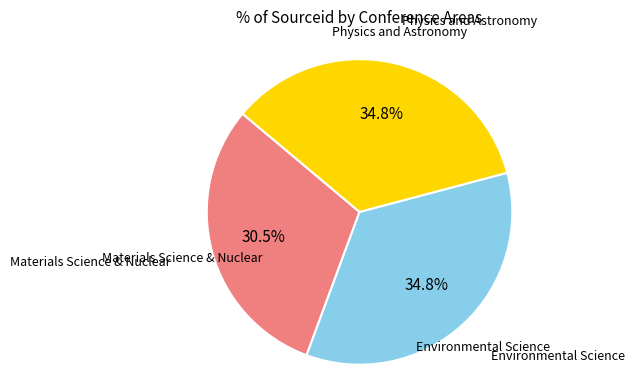

Which category has the smallest portion of the pie?

Materials Science & Nuclear